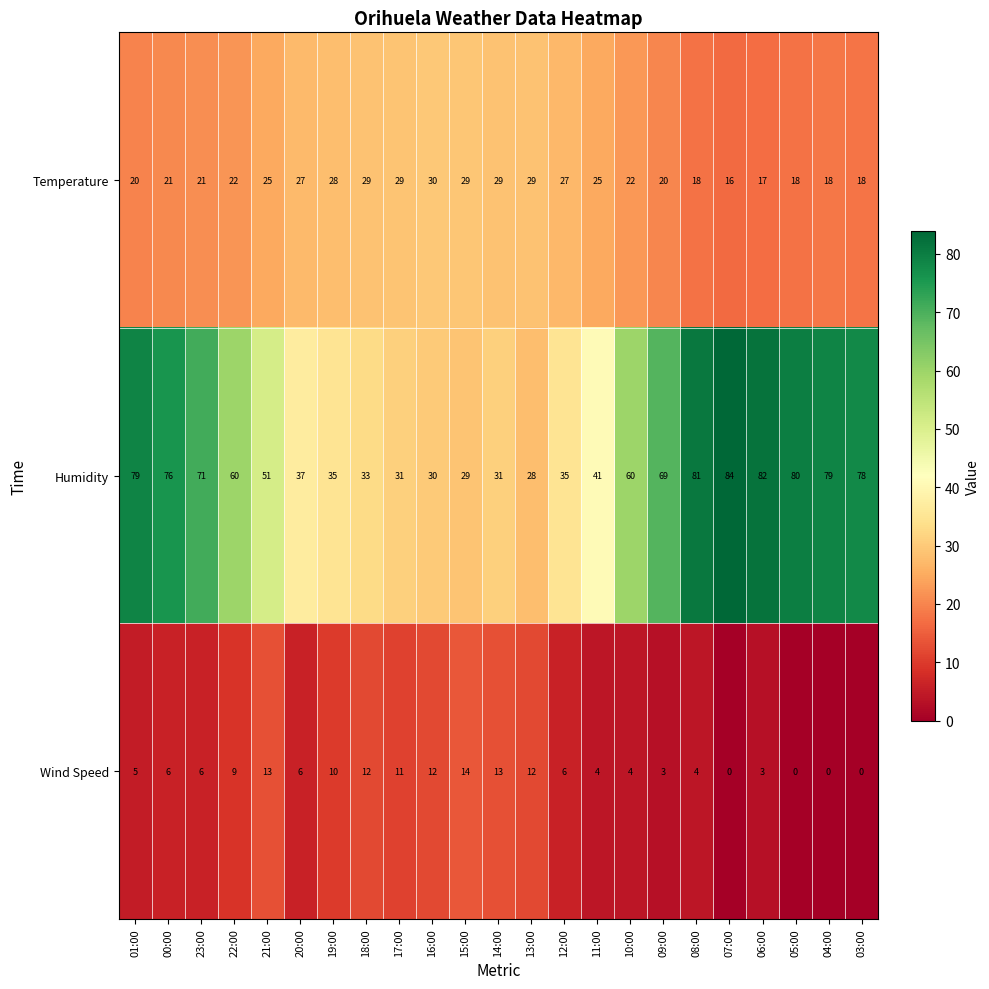

Count the number of data series in this chart.

3